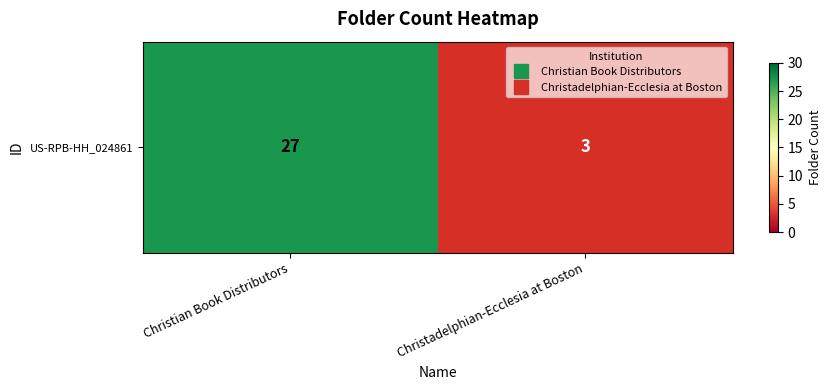

What is the average value?

15